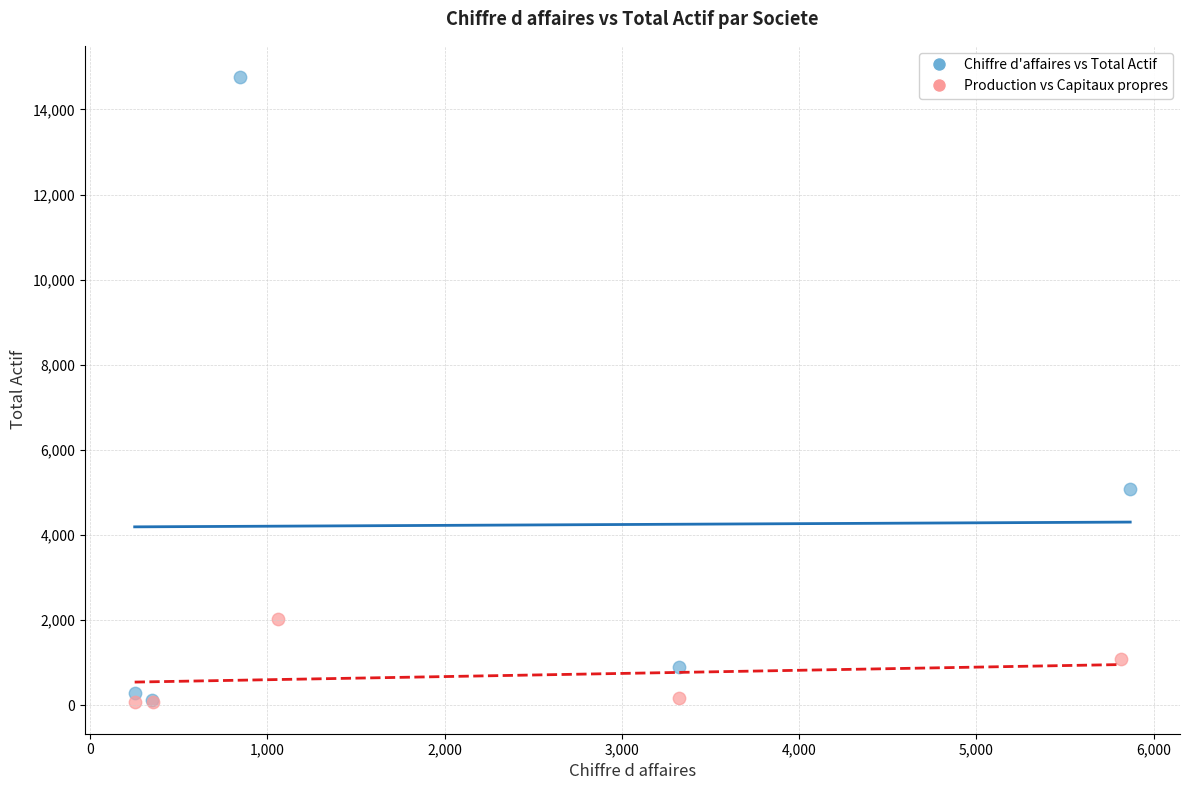

Which series has the largest Y range (max minus min)?

Chiffre d'affaires vs Total Actif